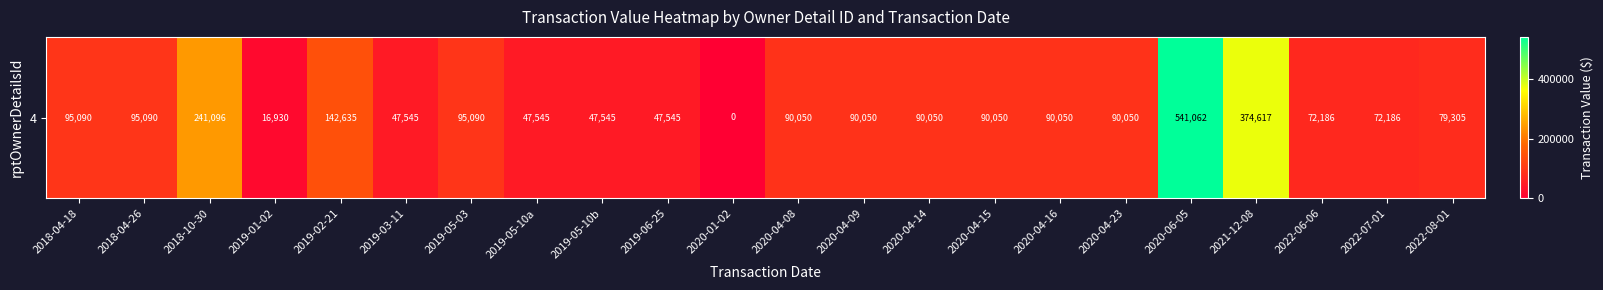

How many series are shown in this chart?

1